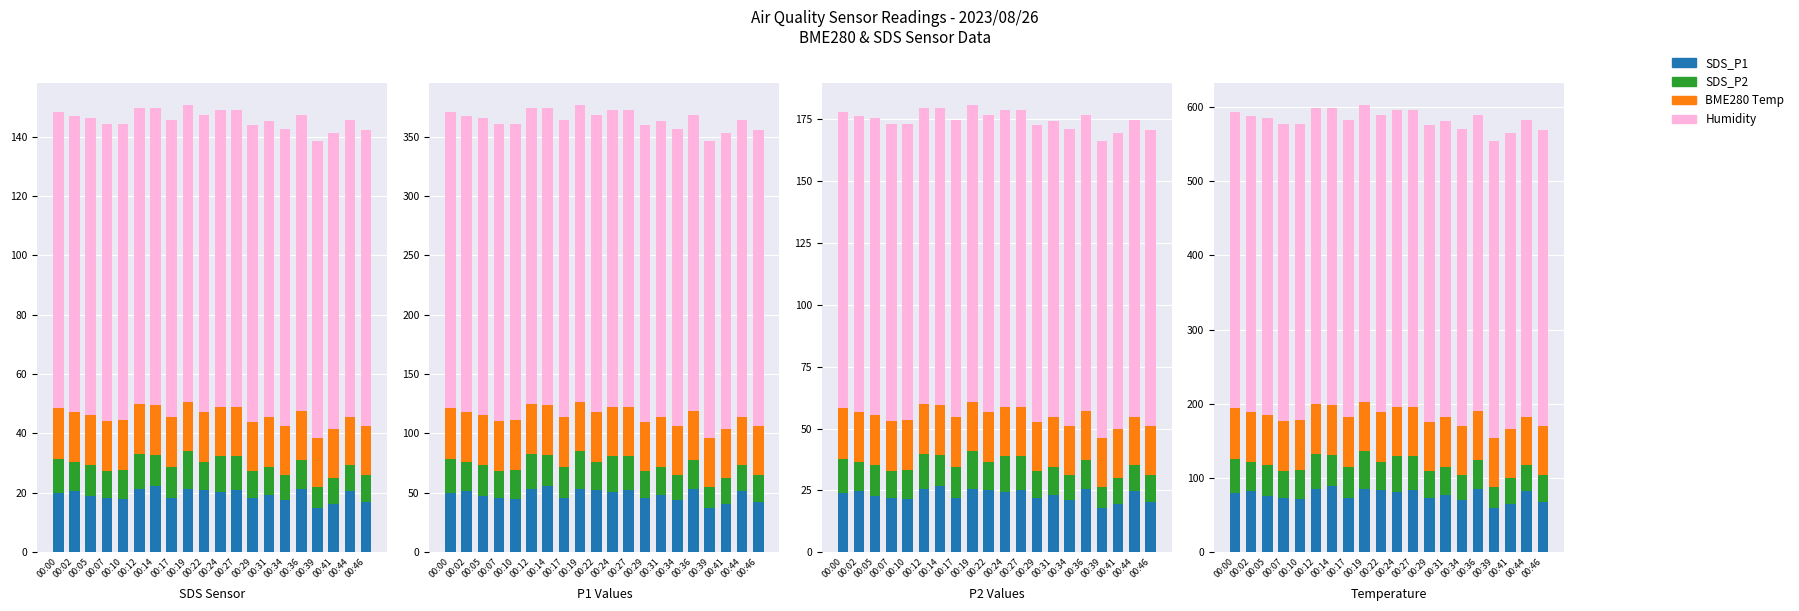

Between 00:05 and 00:14, which is larger?

00:14